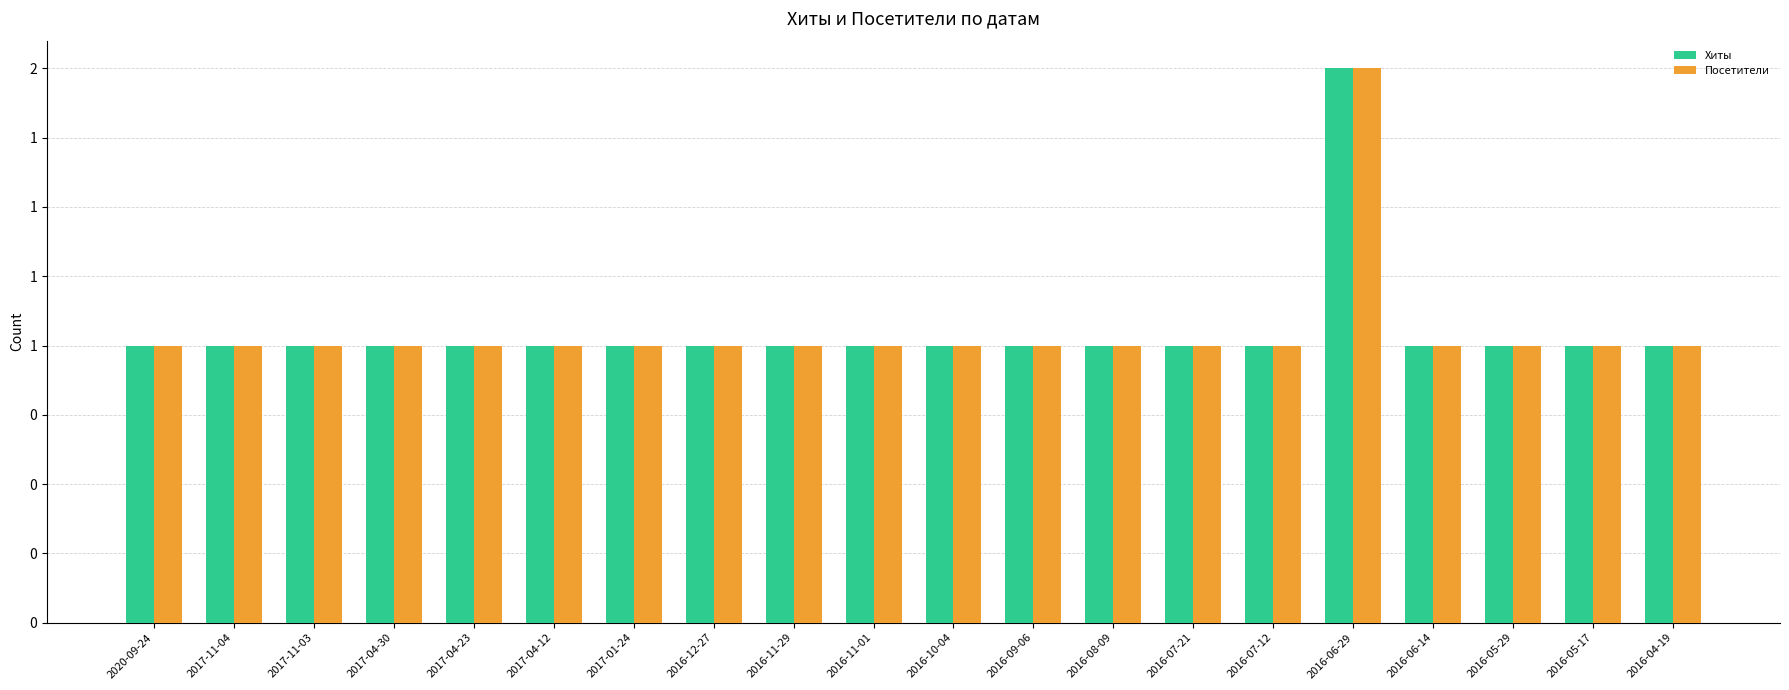

Which category has the lowest value across all series?

2020-09-24